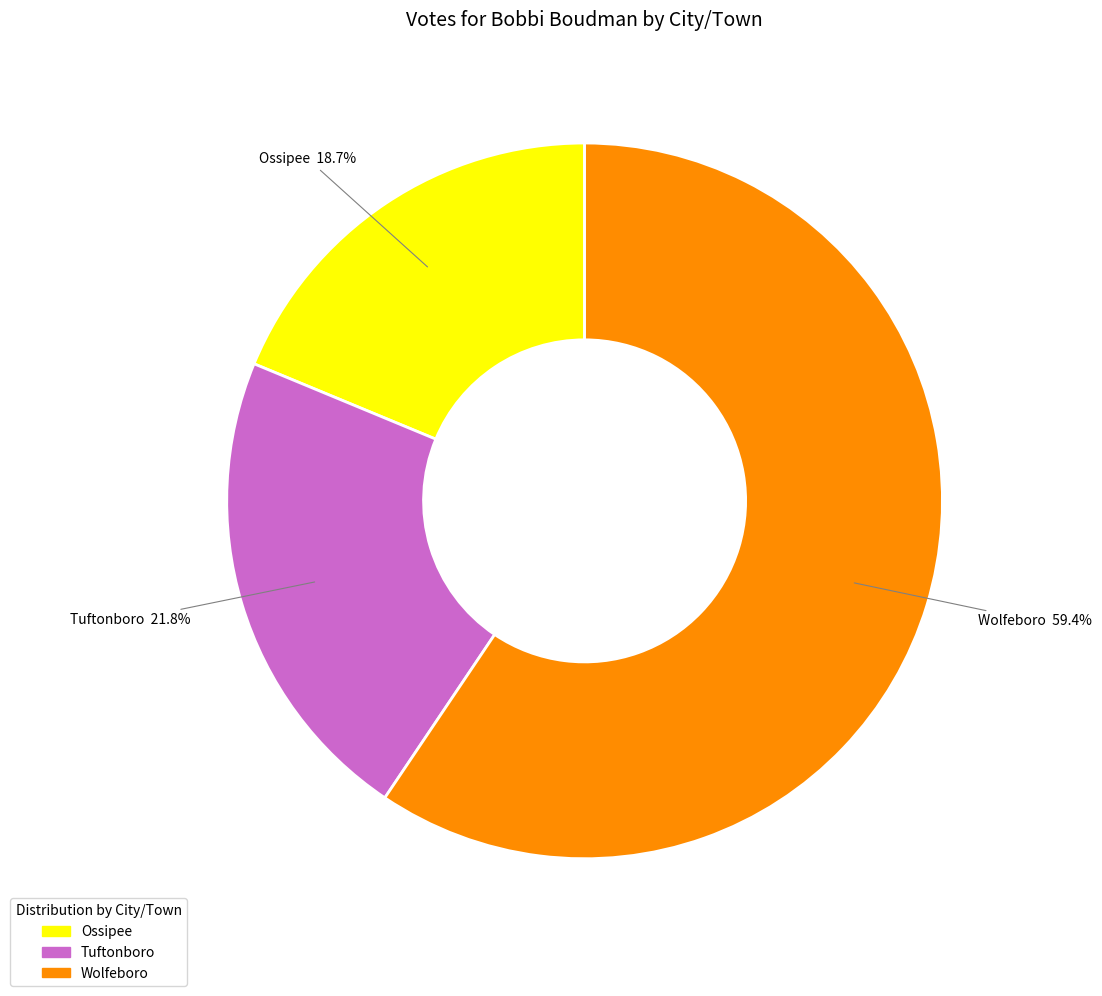

To the nearest percent, what percentage of the pie is Wolfeboro?

59%